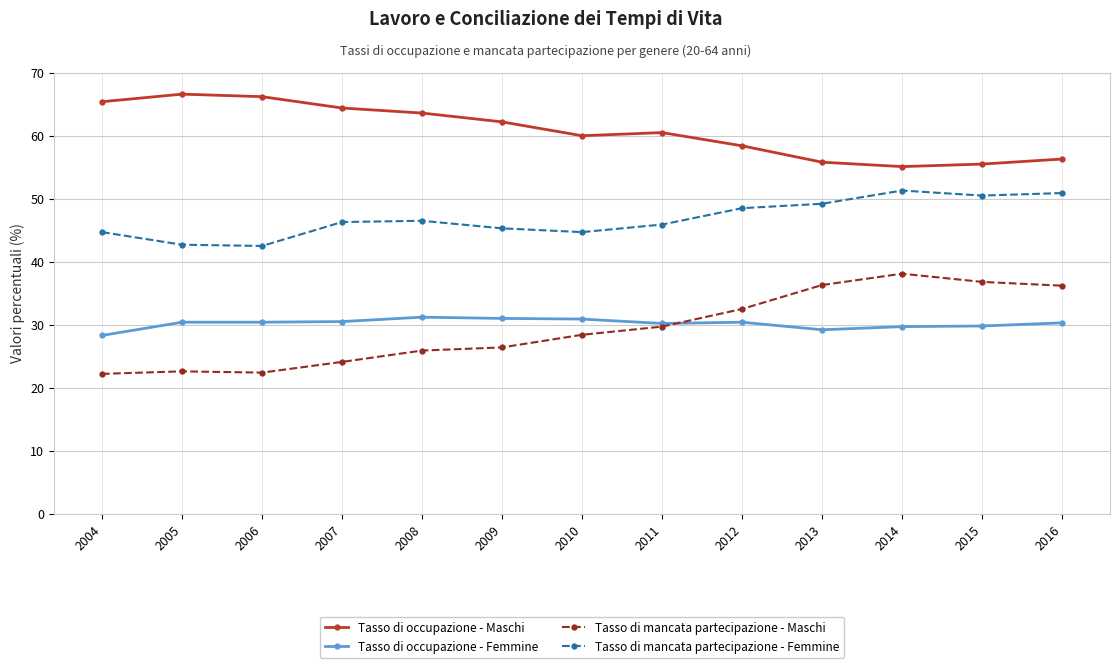

Is the value of Tasso di occupazione - Maschi at 2009 greater than the value of Tasso di occupazione - Femmine at 2014?

Yes